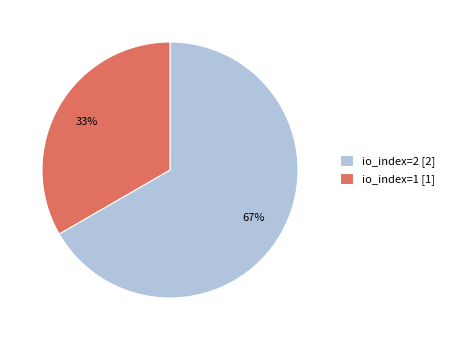

Approximately how many times larger is the value at io_index=2 [2] compared to io_index=1 [1]?

2.0